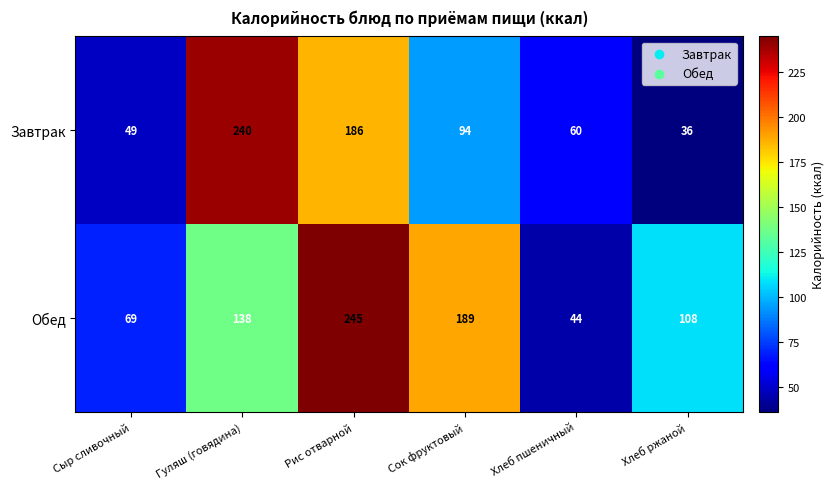

What is the difference between the maximum and second lowest values in the Завтрак series?

191